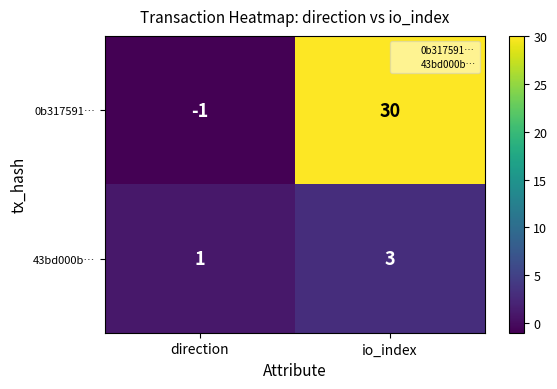

Which series has the largest total across all categories?

0b317591…